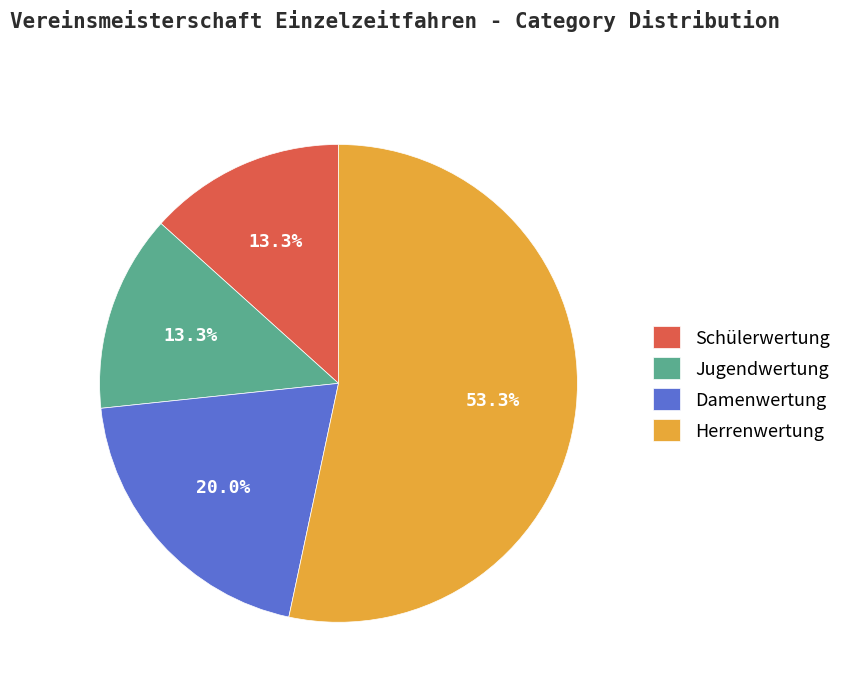

Do Jugendwertung and Schülerwertung together represent more than half of the pie?

No